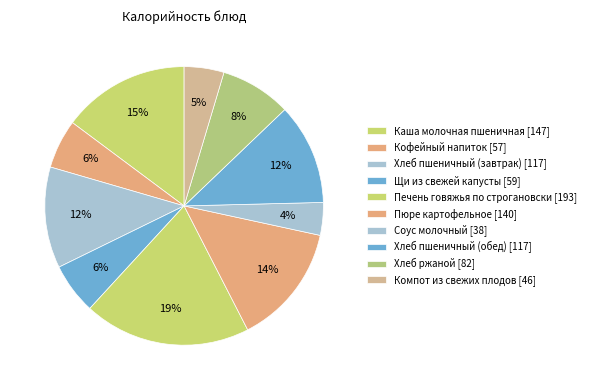

How many slices are in this pie chart?

10